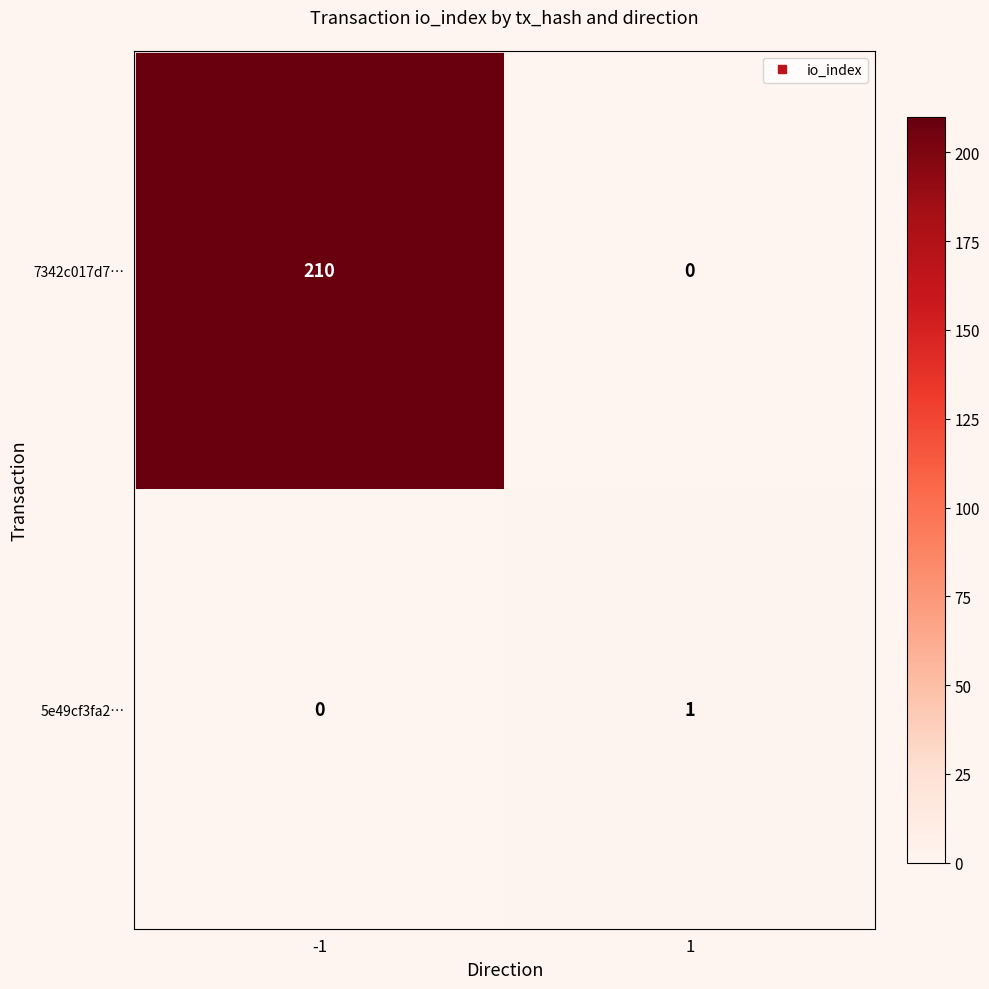

How many values in the 5e49cf3fa2… series are below 1?

1